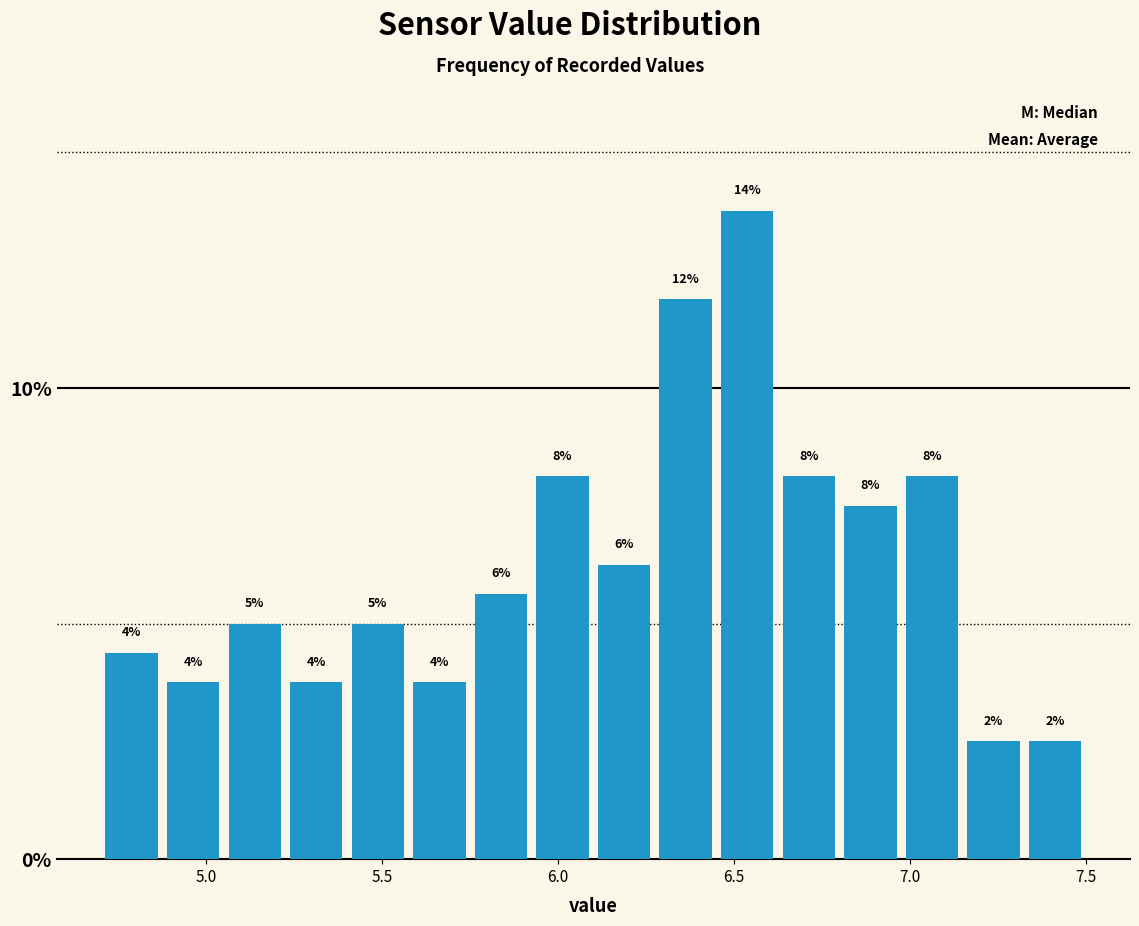

Read against the x-axis, roughly where is the centre of the tallest bar?

6.55